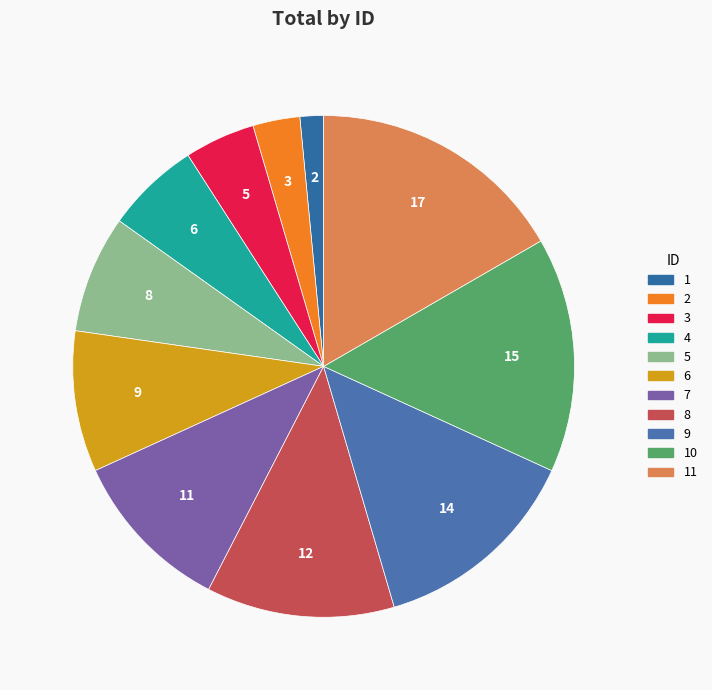

Which slice is the largest?

11